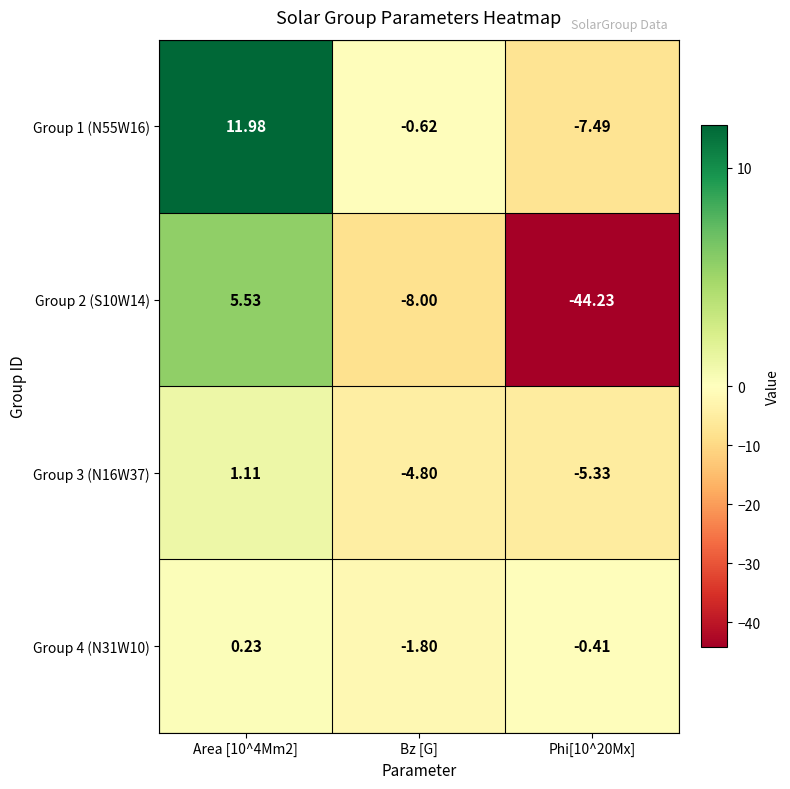

Where is Group 2 (S10W14) nearest to the value -19?

Bz [G]